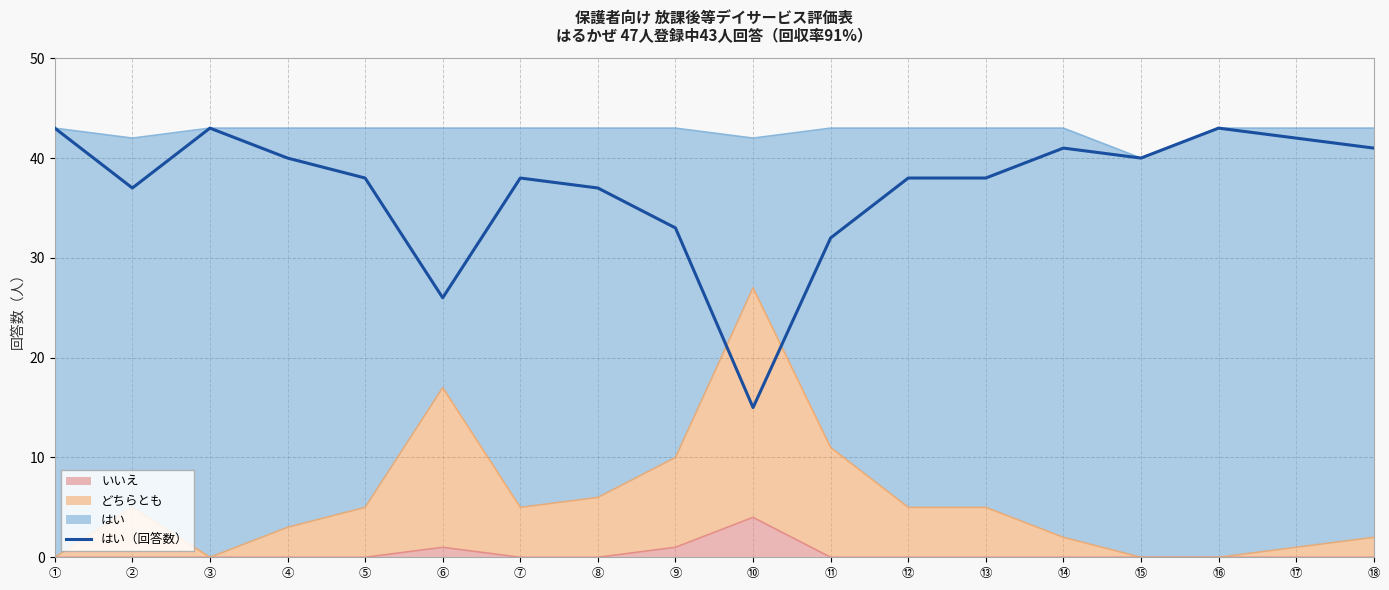

What is the approximate value at ⑨, to the nearest 10?

30